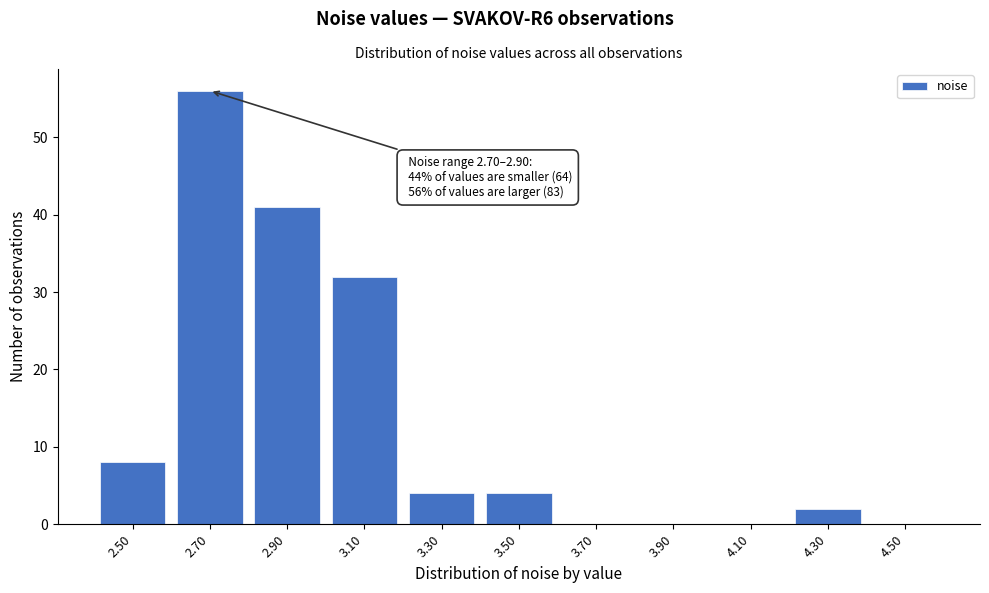

Reading left to right, extract all data points from this chart.

2.50=8	2.70=56	2.90=41	3.10=32	3.30=4	3.50=4	3.70=0	3.90=0	4.10=0	4.30=2	4.50=0